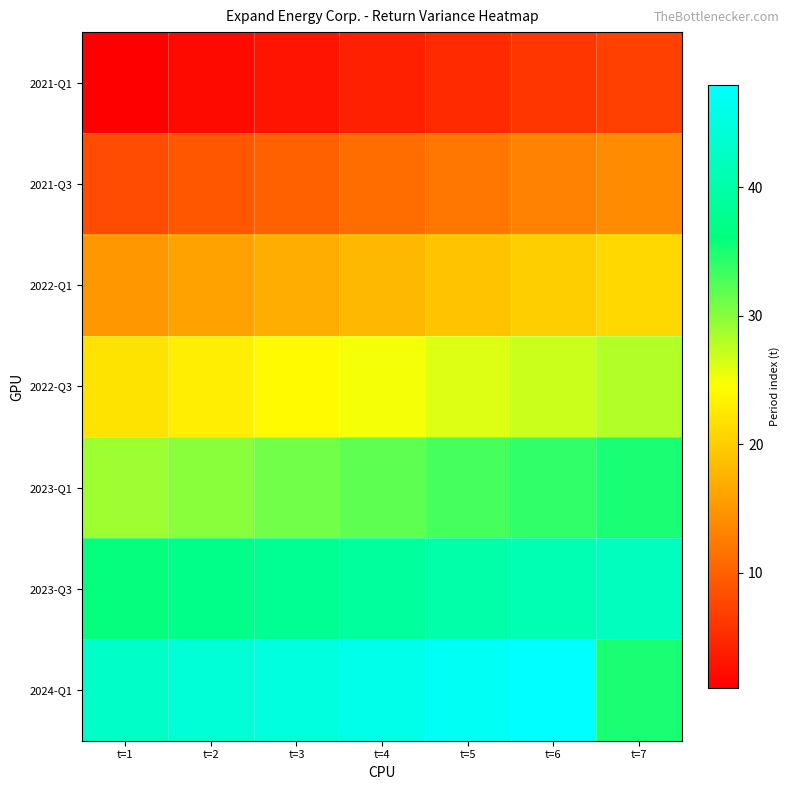

Which has a higher value, t=4 or t=5?

t=5